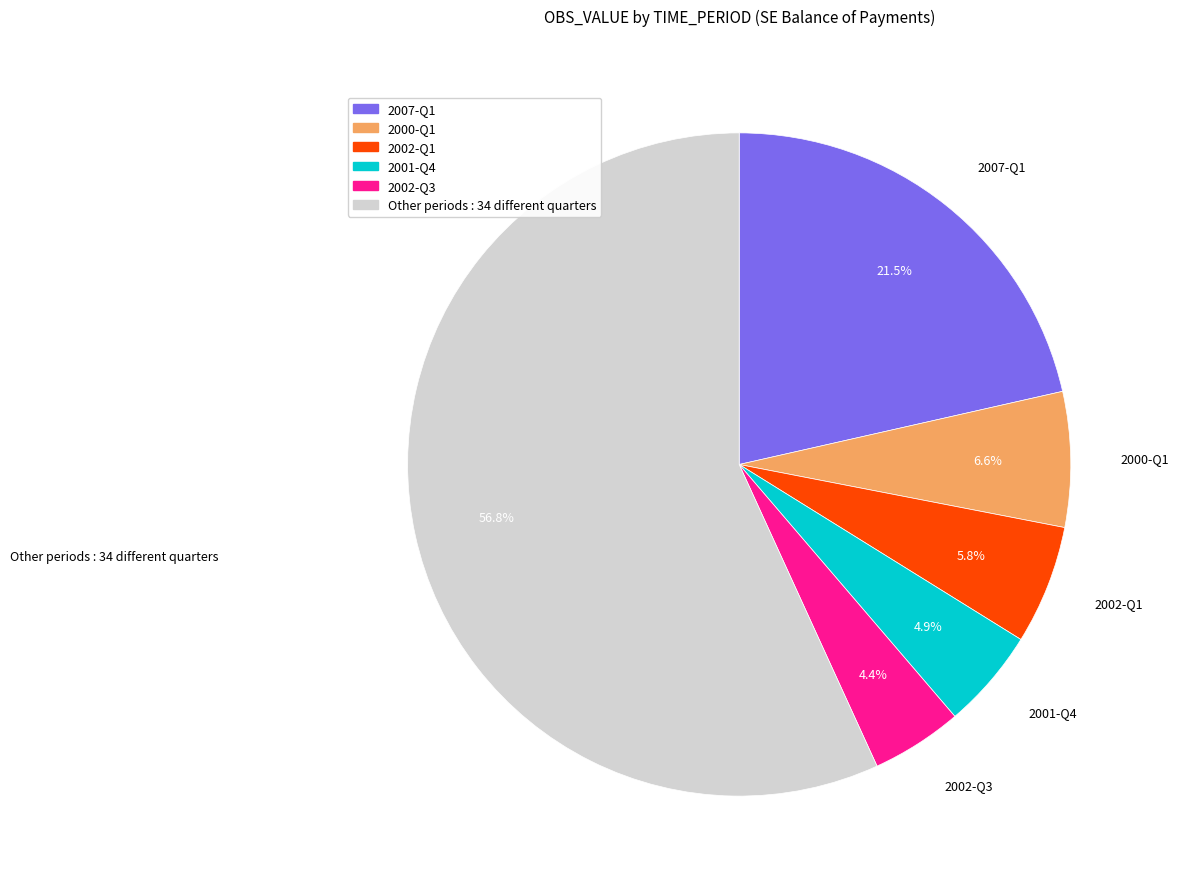

How many slices are in this pie chart?

6